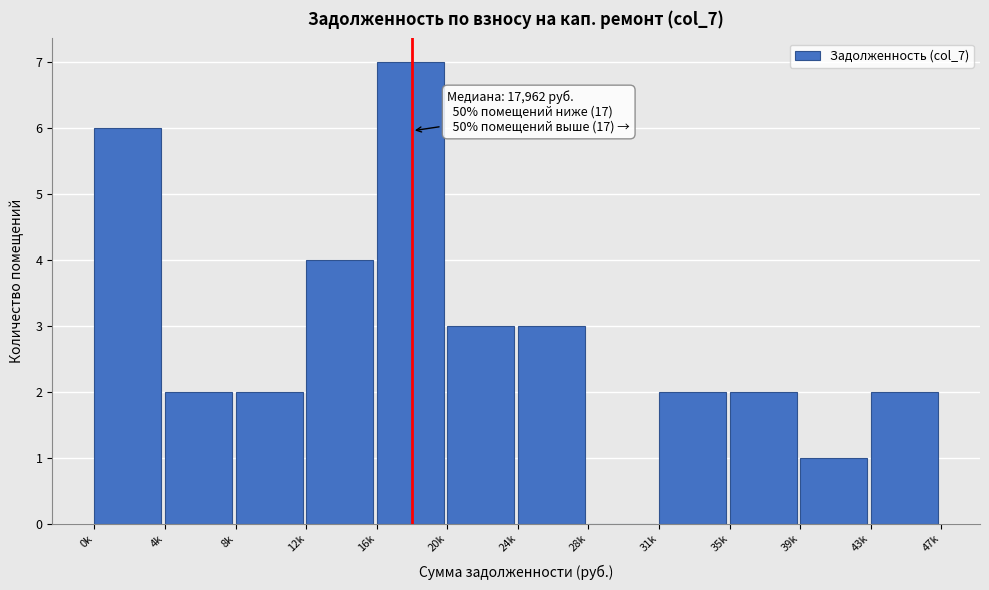

Reading left to right, transcribe all the data shown in this chart.

0k=6	4k=2	8k=2	12k=4	16k=7	20k=3	24k=3	28k=0	31k=2	35k=2	39k=1	43k=2